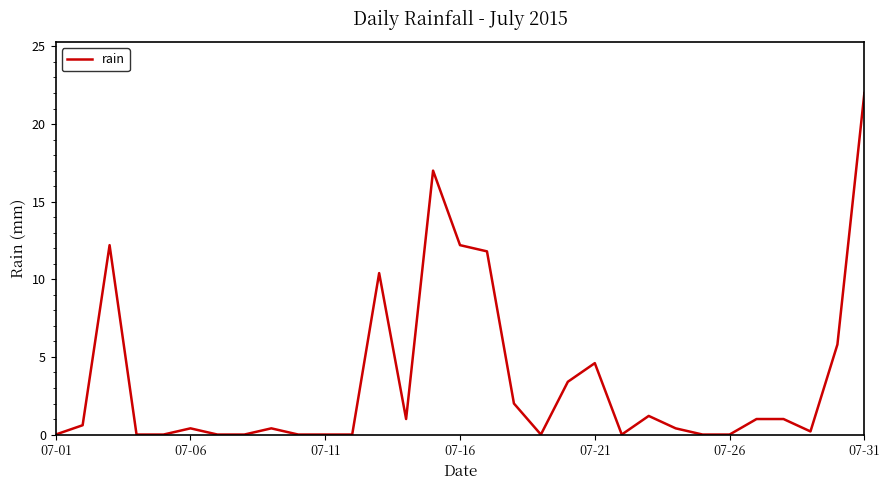

What is the difference between the second highest and minimum values?

17.0